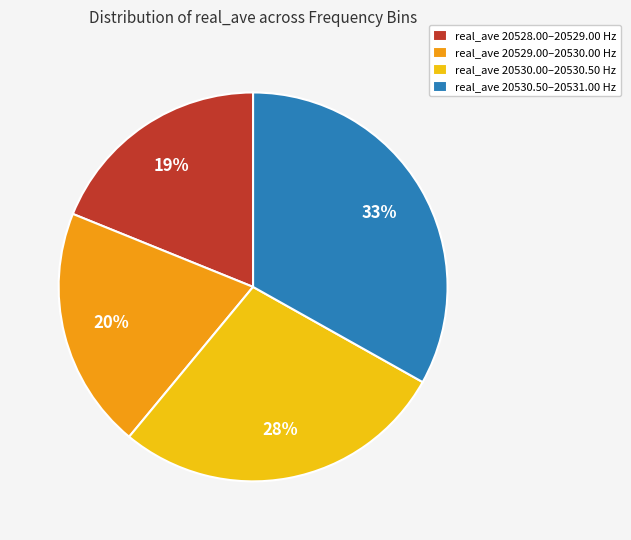

True or false: real_ave 20529.00–20530.00 Hz accounts for 20% of the total.

True